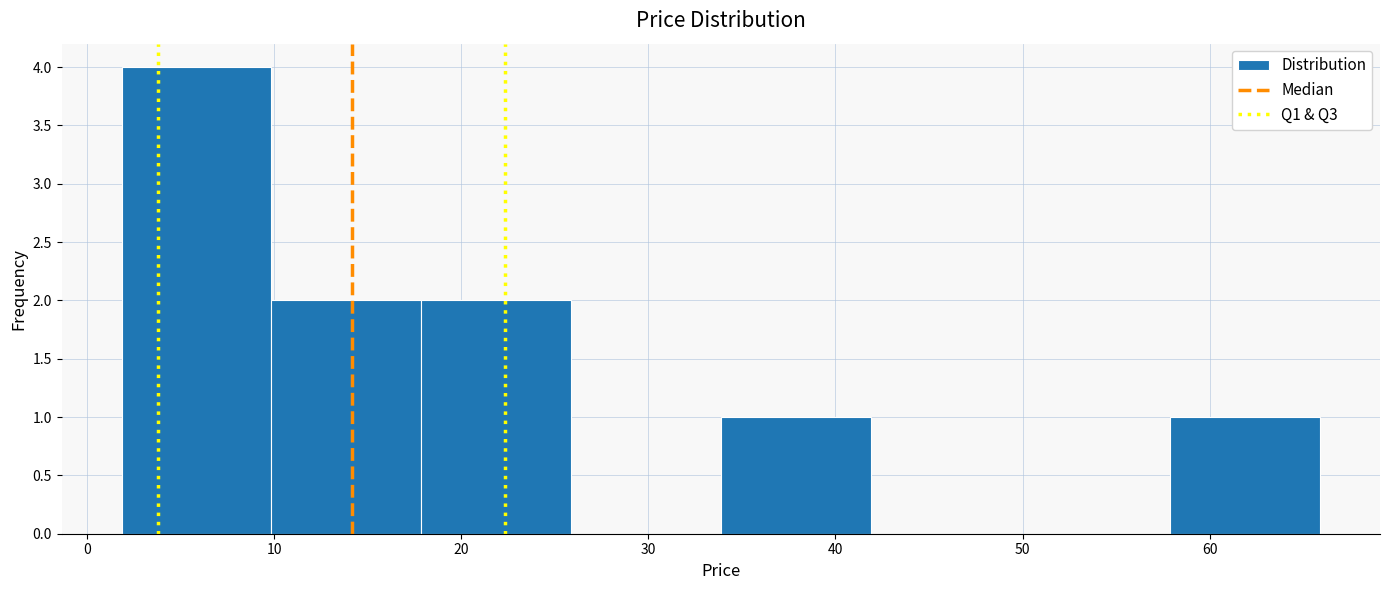

Reading left to right, list every bar in this chart as the range it spans on the x-axis followed by its height. Neither the bar edges nor the heights are printed on the chart, so give them approximately, as read against the axes.

2 to 10: 4
10 to 18: 2
18 to 26: 2
26 to 34: 0
34 to 42: 1
42 to 50: 0
50 to 58: 0
58 to 66: 1